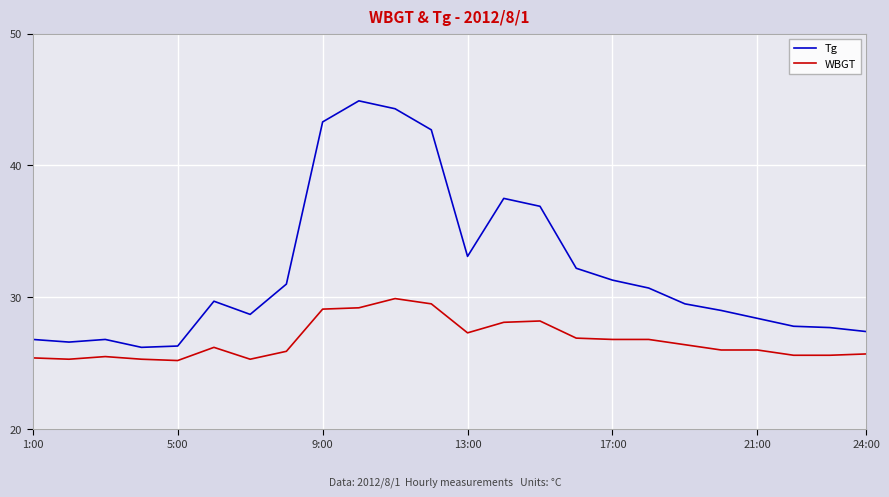

List the series in order of their overall mean, lowest first.

WBGT, Tg